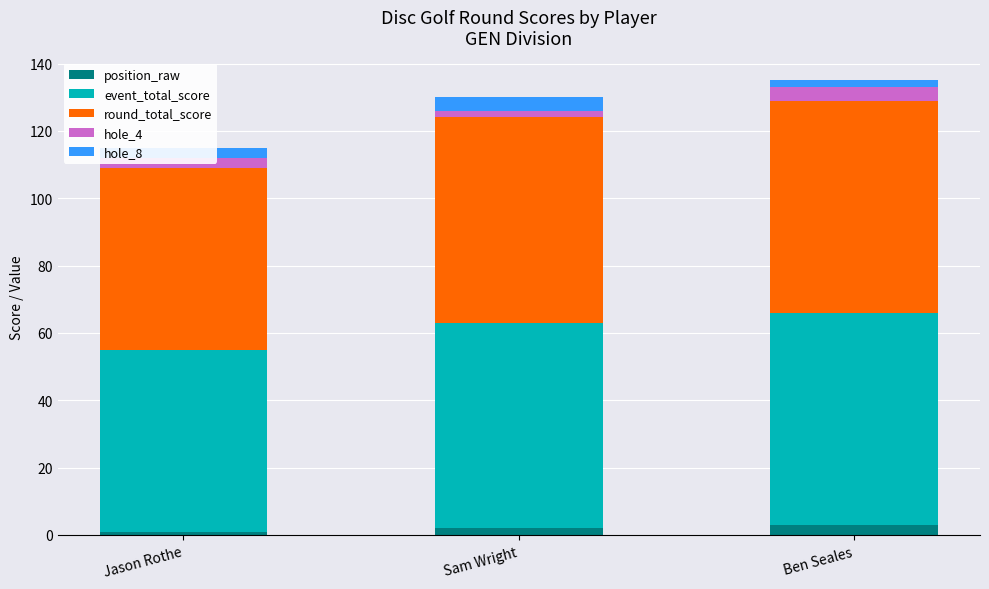

What are all the series names shown in the legend?

position_raw, event_total_score, round_total_score, hole_4, hole_8